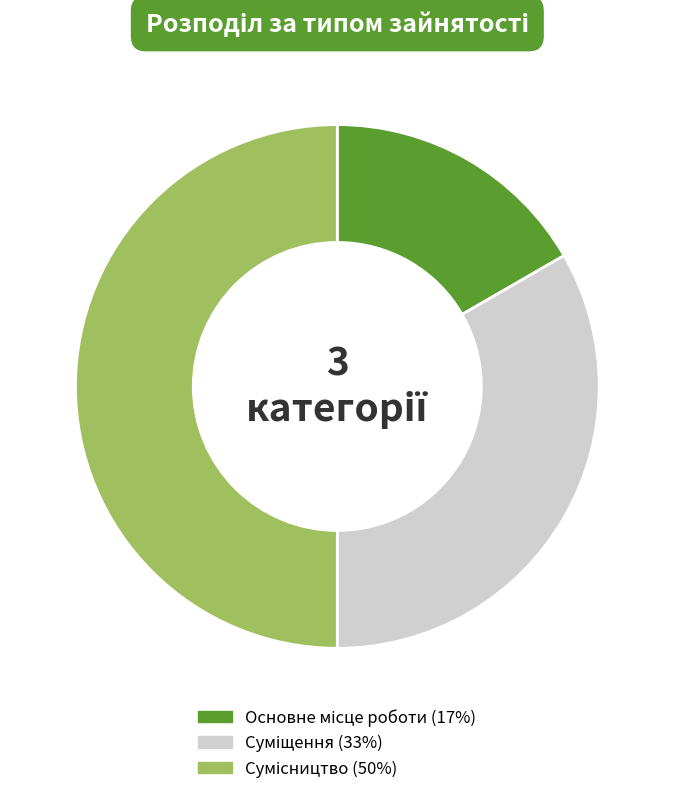

Count the number of slices in the pie.

3